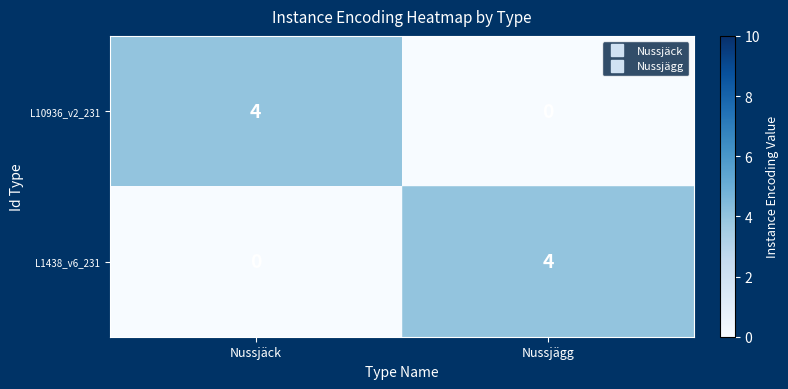

True or false: L1438_v6_231 has a value of 0 at Nussjäck.

True